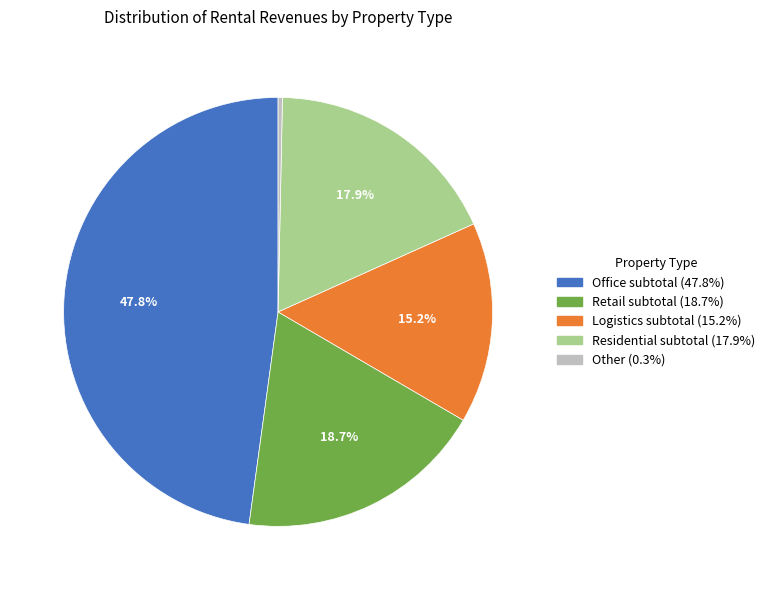

Count the number of slices in the pie.

5